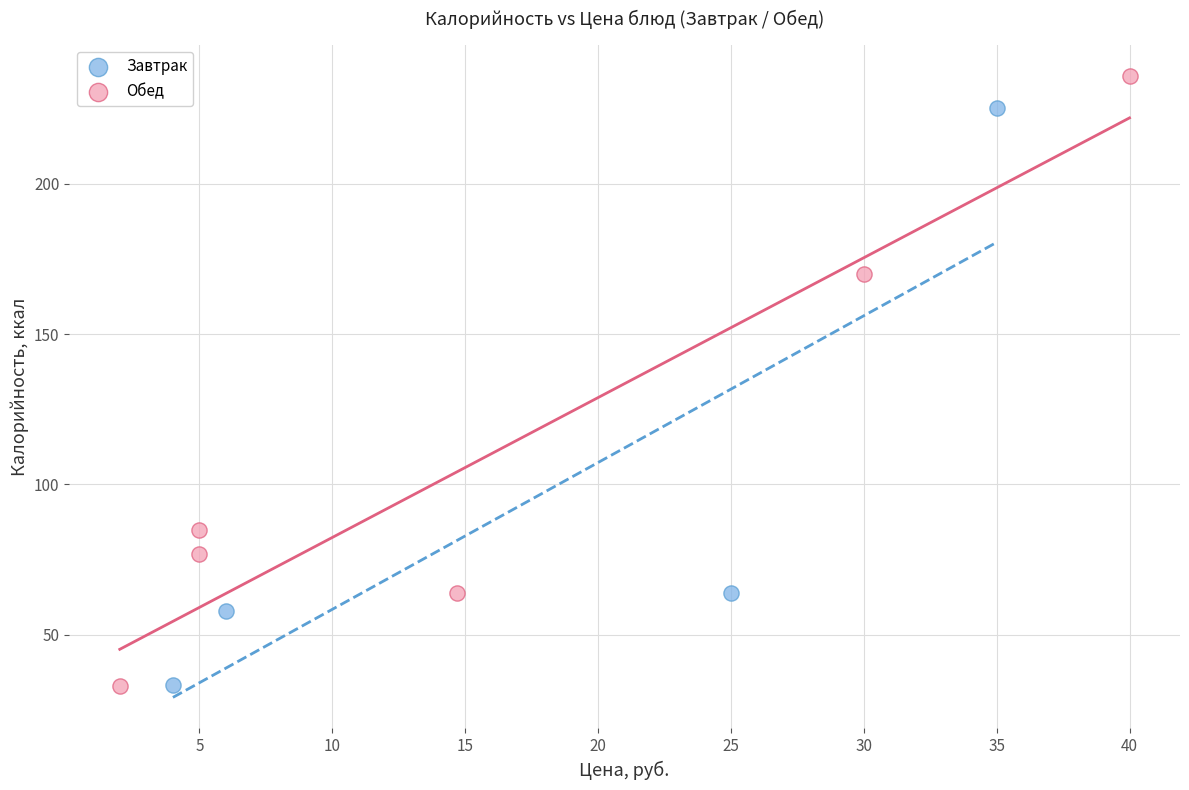

Which series has the widest spread of Y values?

Обед